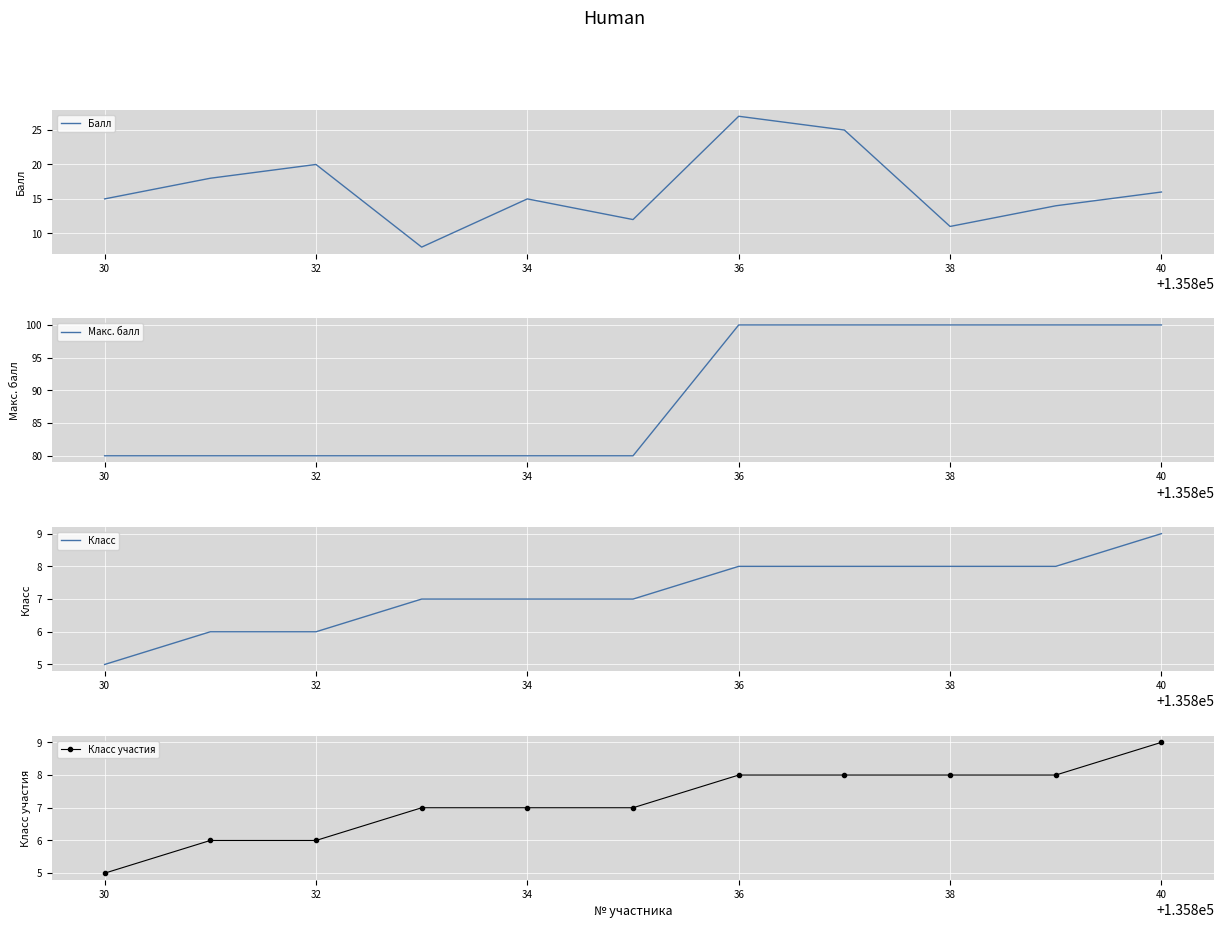

What is the label of the 9th point from the right?

32